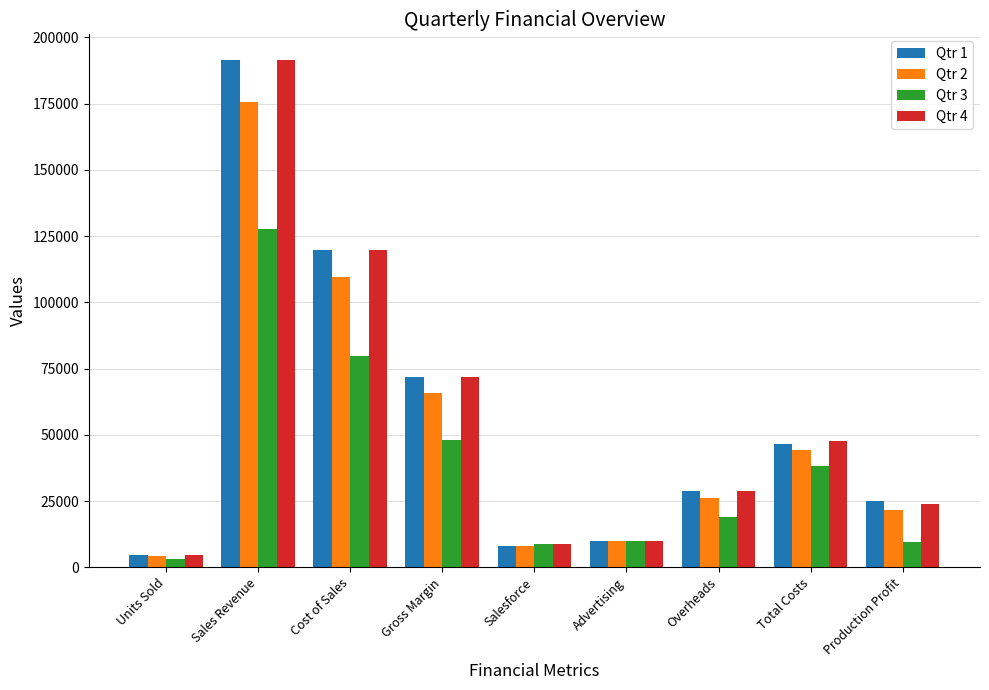

Is the value of Qtr 3 at Total Costs greater than the value of Qtr 2 at Units Sold?

Yes